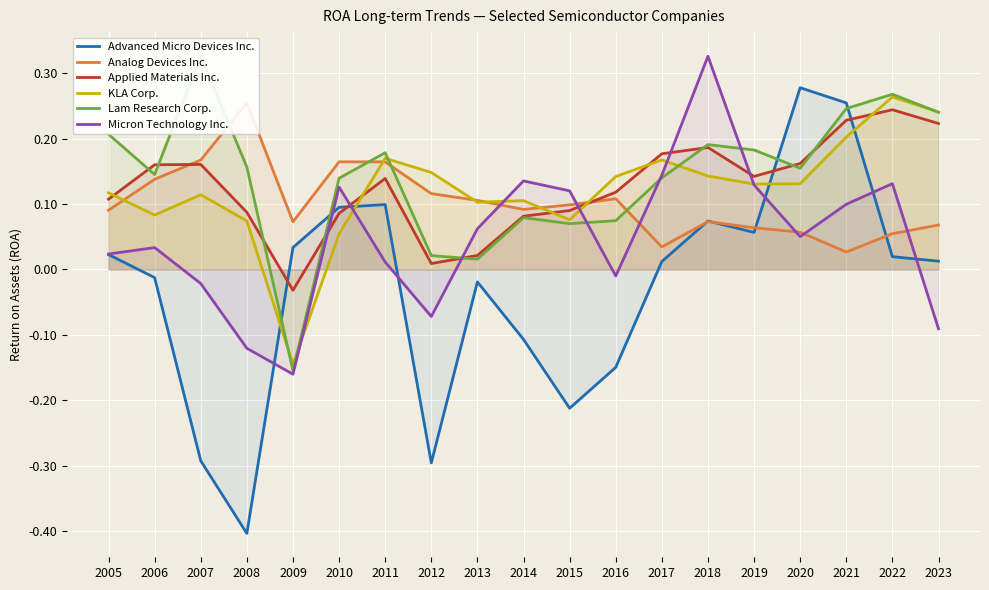

What are all the series names shown in the legend?

Advanced Micro Devices Inc., Analog Devices Inc., Applied Materials Inc., KLA Corp., Lam Research Corp., Micron Technology Inc.